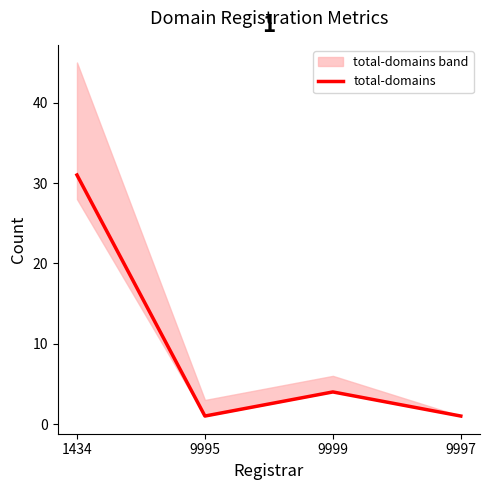

True or false: there are more than 1 points higher than both neighbors.

False